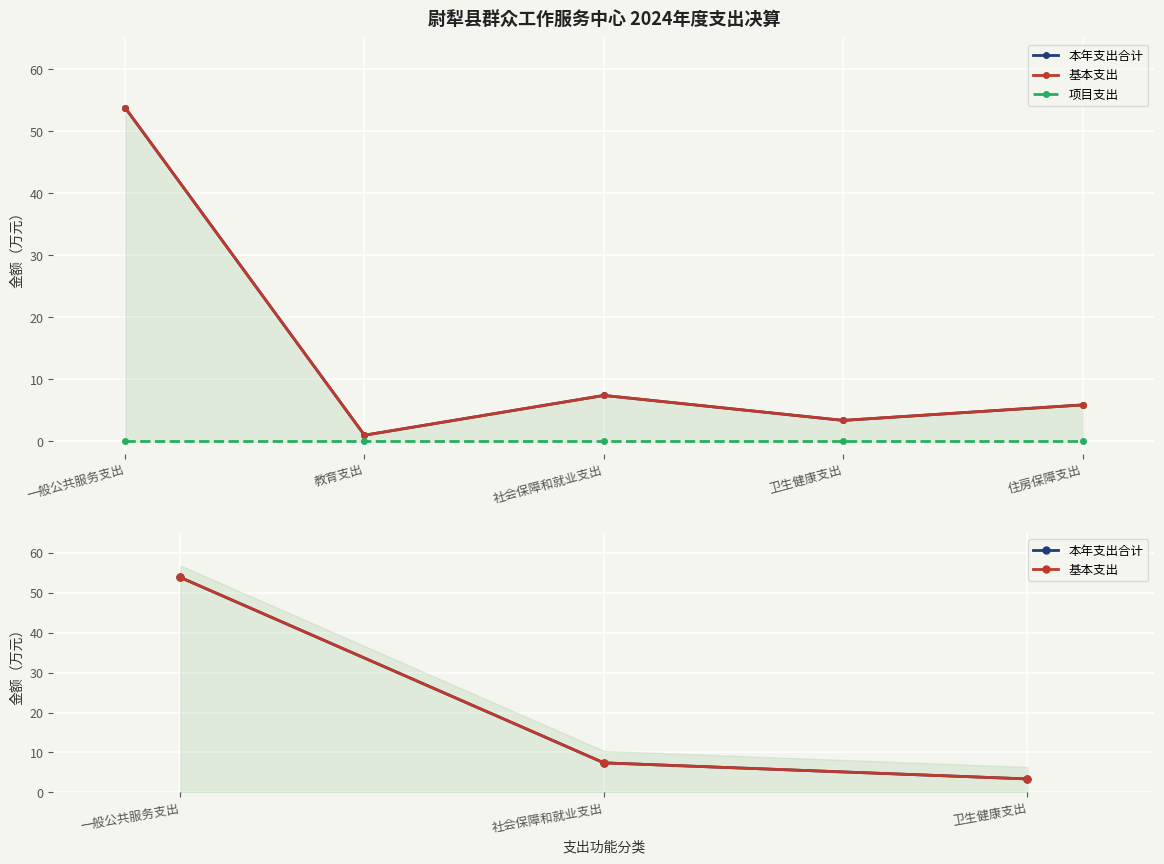

Is it true that 本年支出合计 equals 4.3 at 社会保障和就业支出?

False